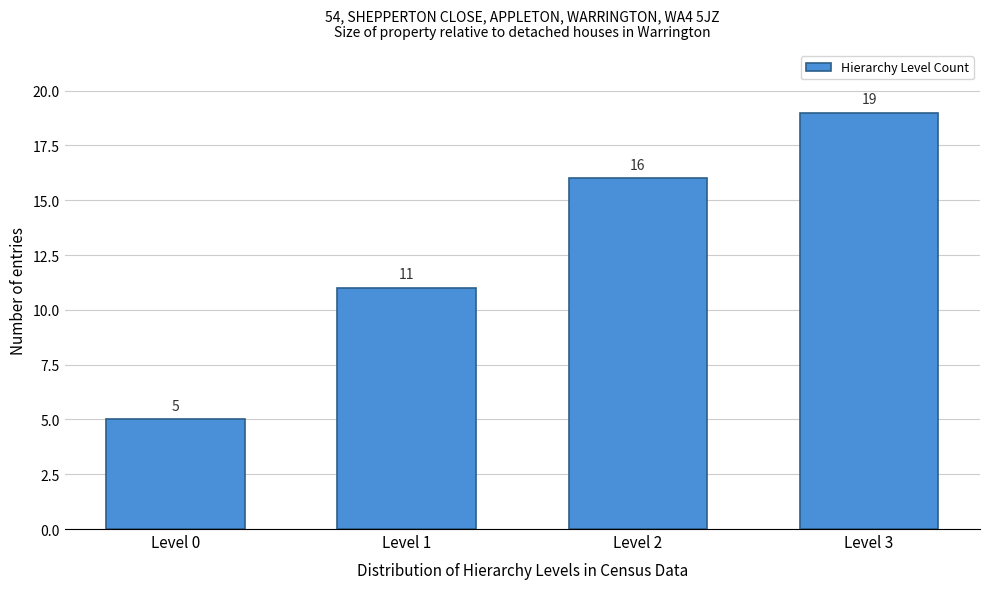

Reading left to right, what are all the values shown in this chart?

5	11	16	19